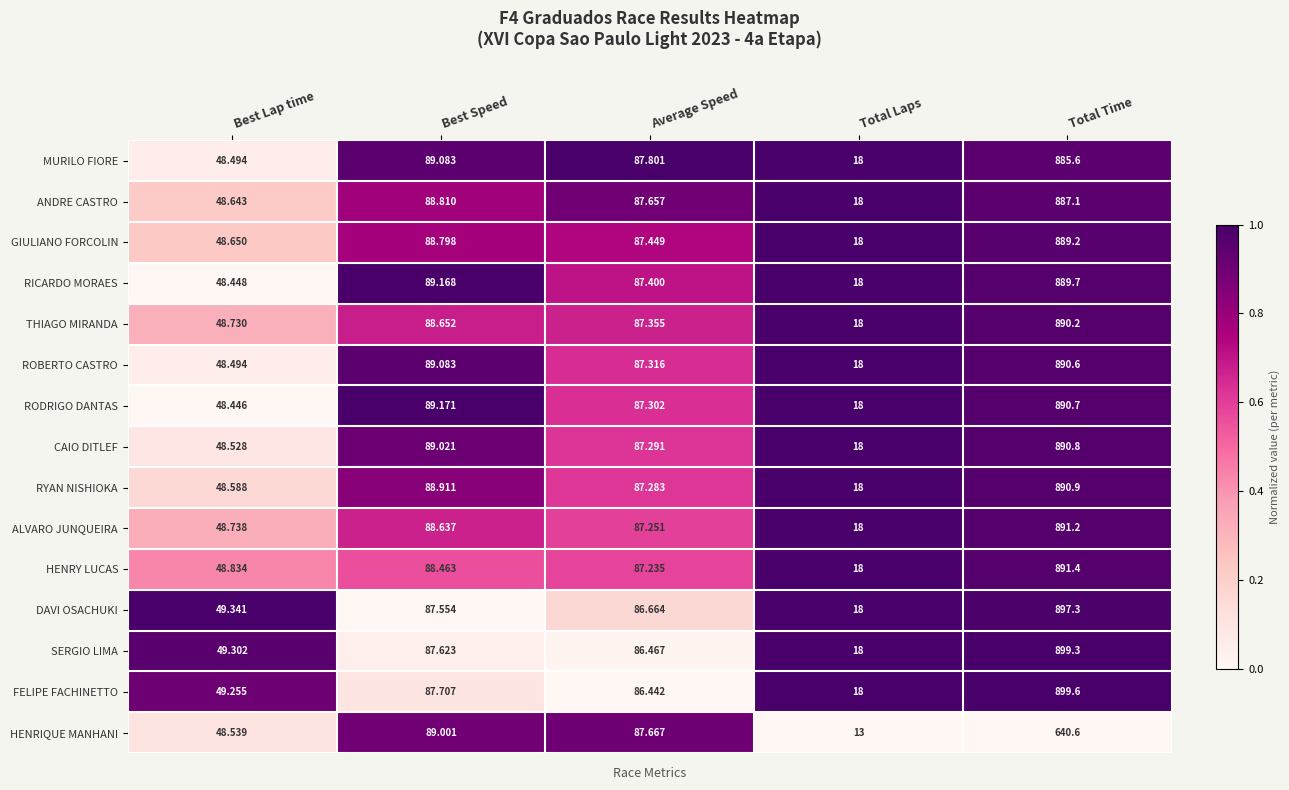

Where does the HENRIQUE MANHANI series first go above 87?

Best Speed